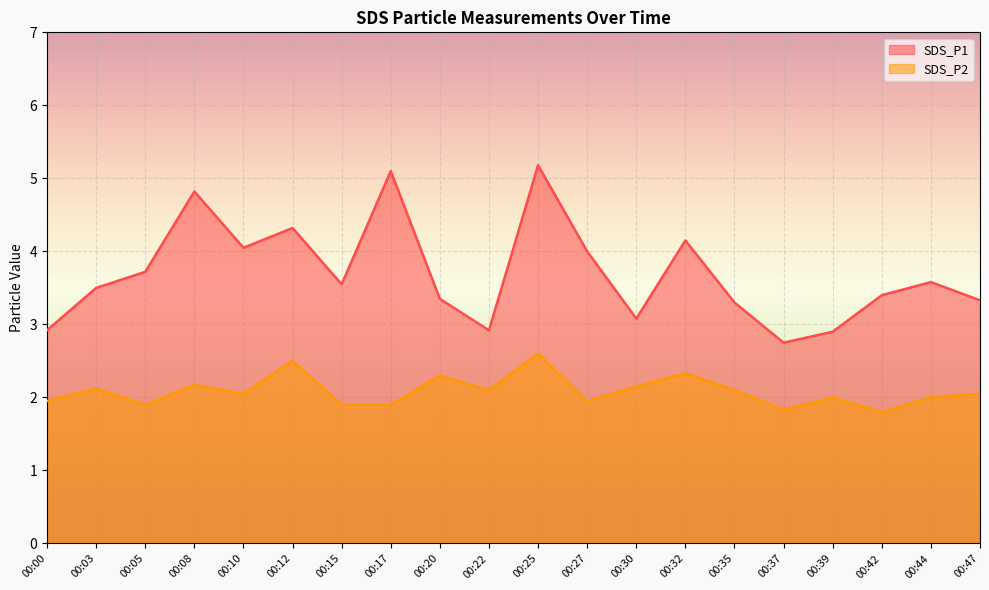

At which category does SDS_P1 reach its first local peak?

00:08